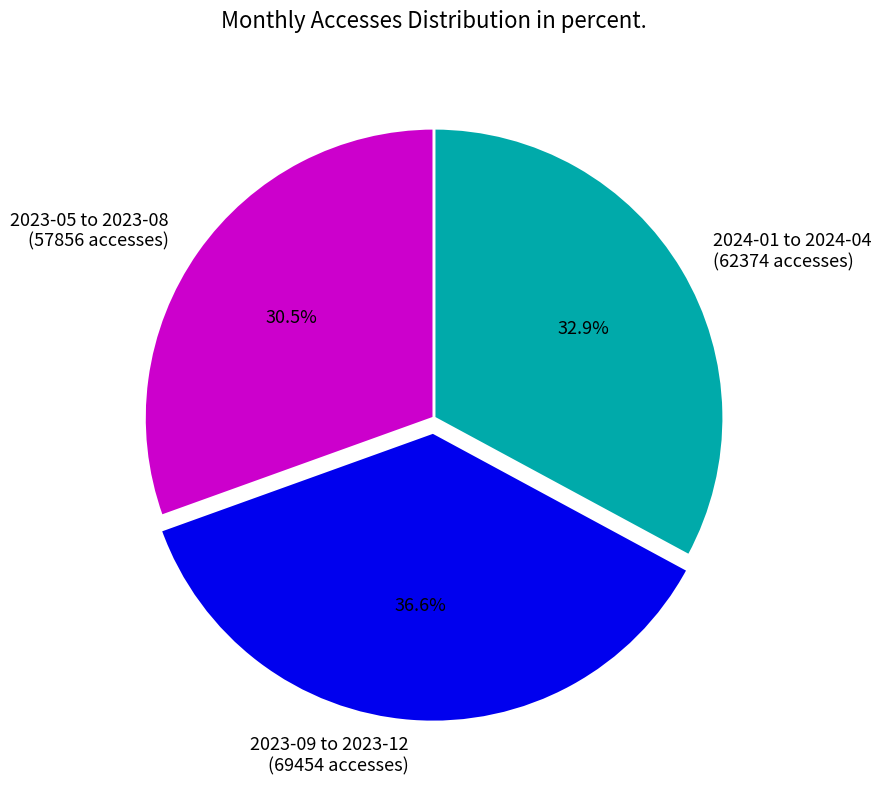

Which slice is the largest?

2023-09 to 2023-12 (69454 accesses)